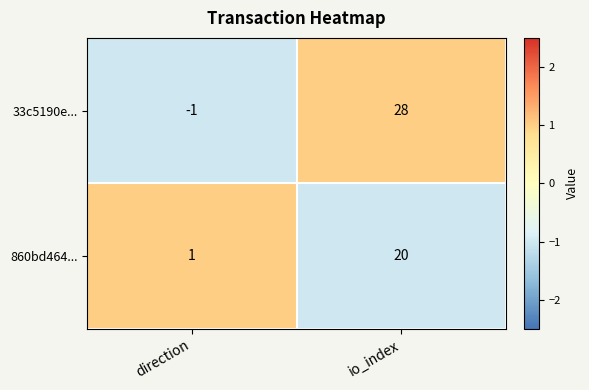

At how many categories does at least one series exceed 0?

2